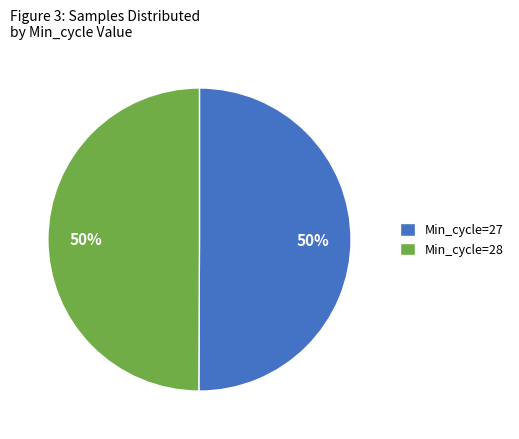

What is the ratio of the value at Min_cycle=28 to the value at Min_cycle=27?

1.0